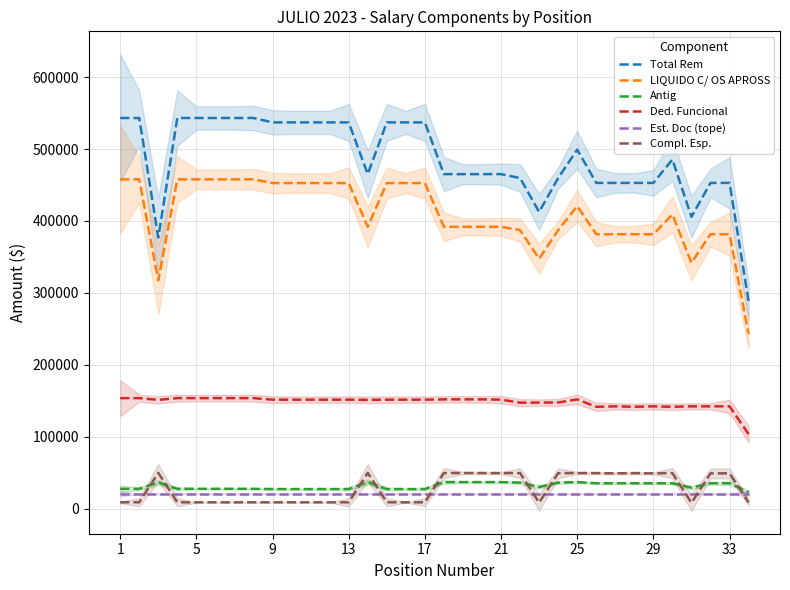

In Total Rem, how many points are higher than both neighbors (excluding endpoints)?

2